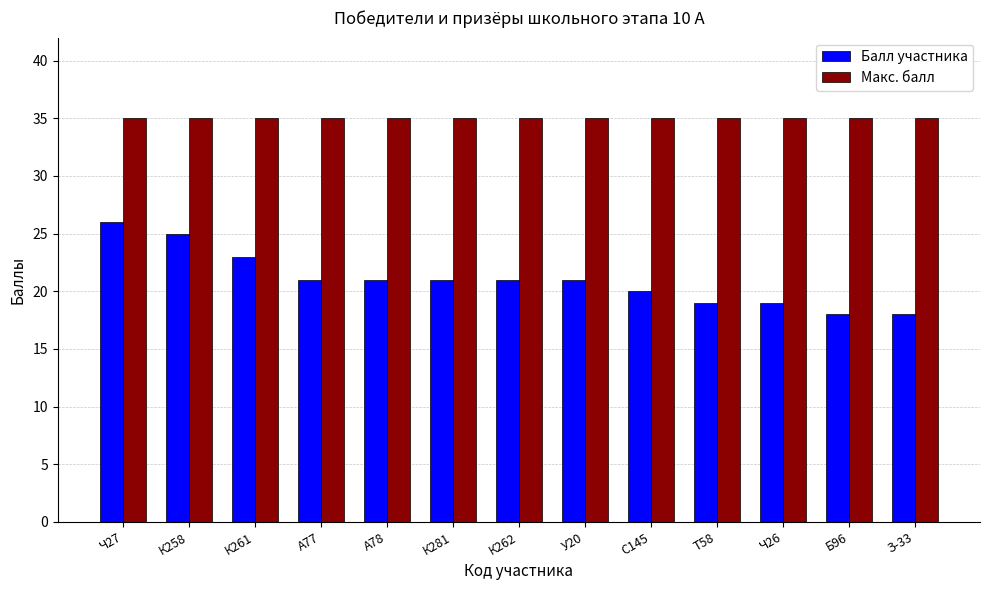

Reading left to right, extract all data points from this chart.

Балл участника: 26	25	23	21	21	21	21	21	20	19	19	18	18
Макс. балл: 35	35	35	35	35	35	35	35	35	35	35	35	35